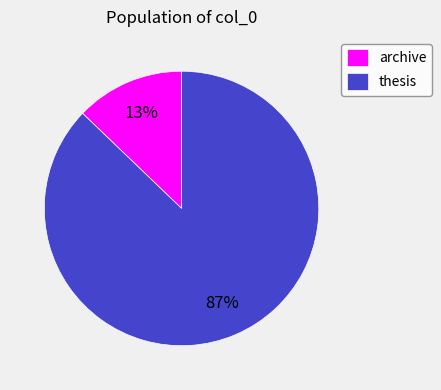

To the nearest percent, what portion does archive represent?

13%